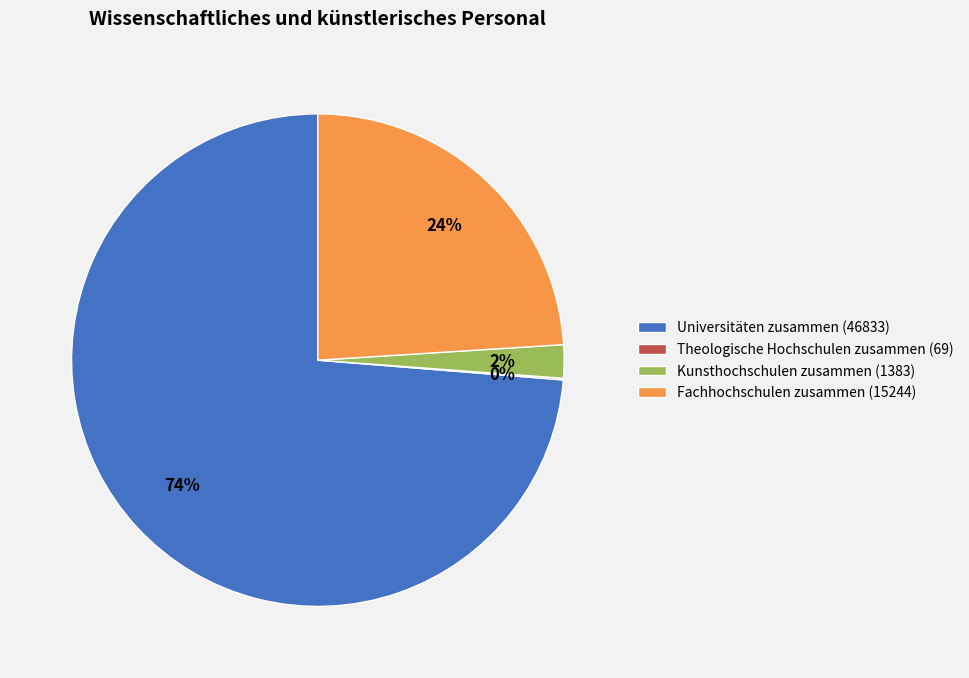

Combined, do Universitäten zusammen (46833) and Fachhochschulen zusammen (15244) account for over 50%?

Yes